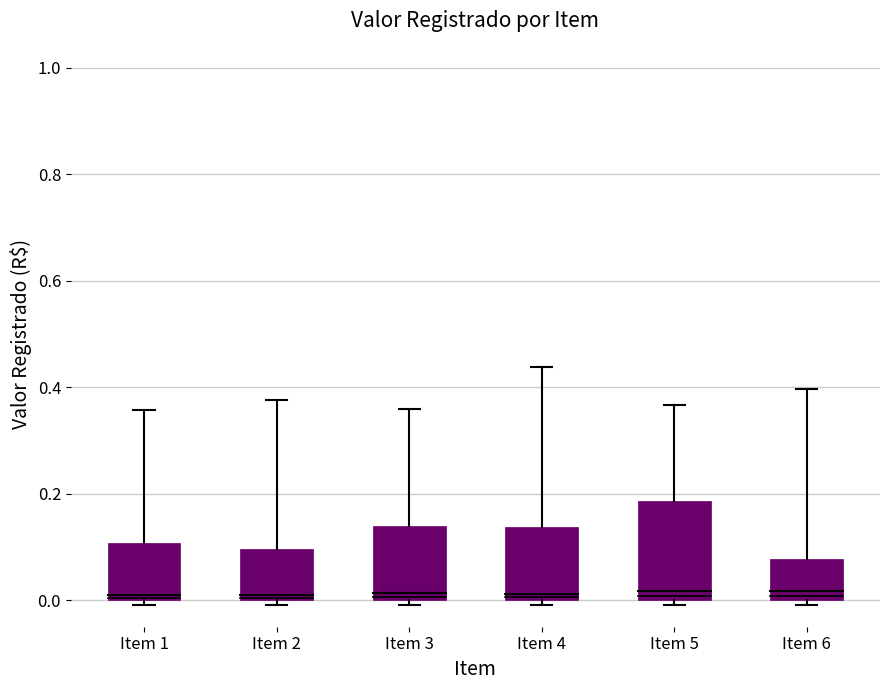

At which label is the value closest to 0?

Item 6